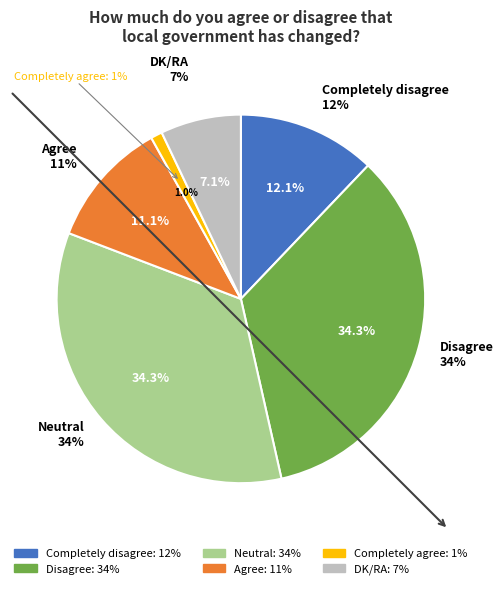

To the nearest percent, what is the difference between the largest and smallest slice percentages?

33%